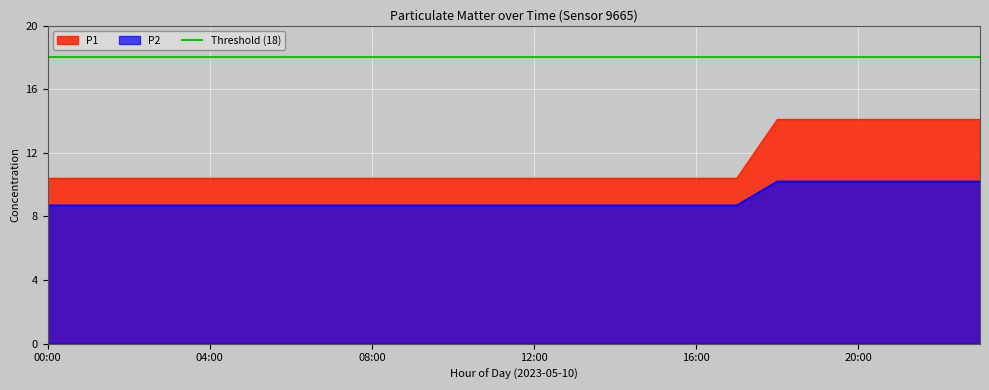

True or false: P1 has a value of 14.1 at 19:00.

True